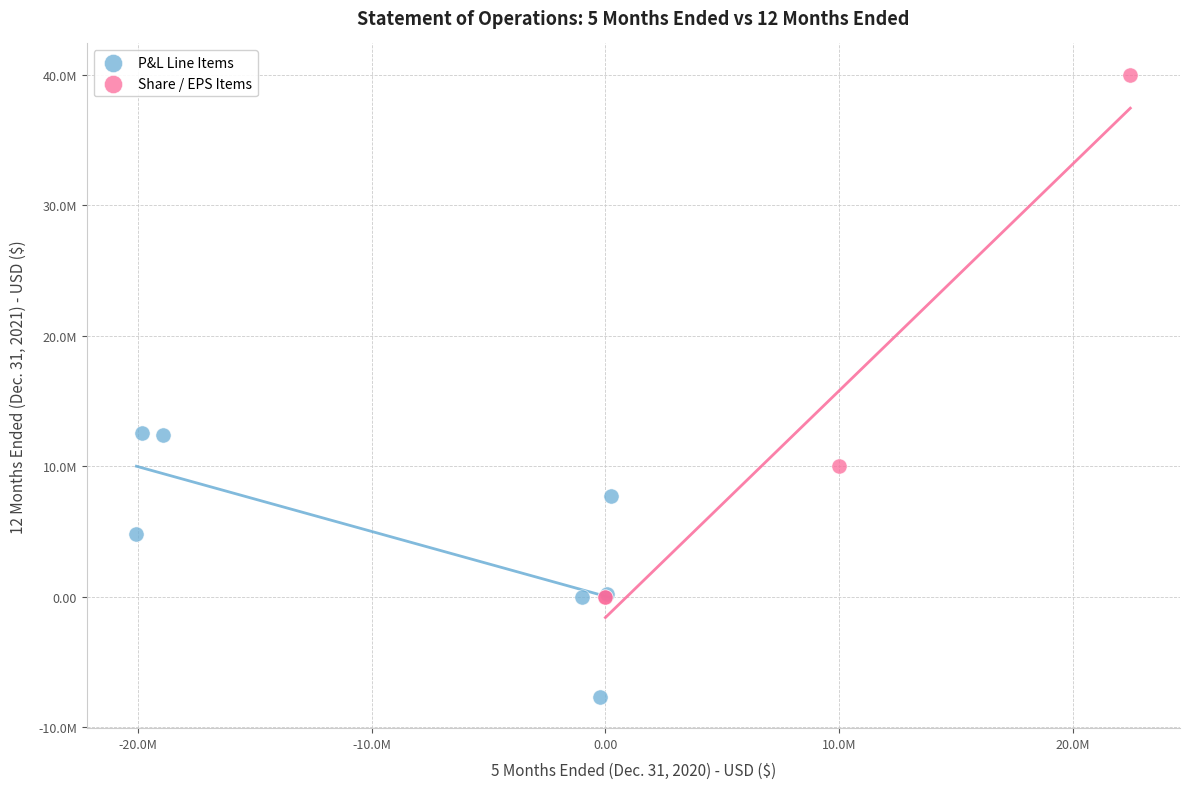

What are all the series names shown in the legend?

P&L Line Items, Share / EPS Items